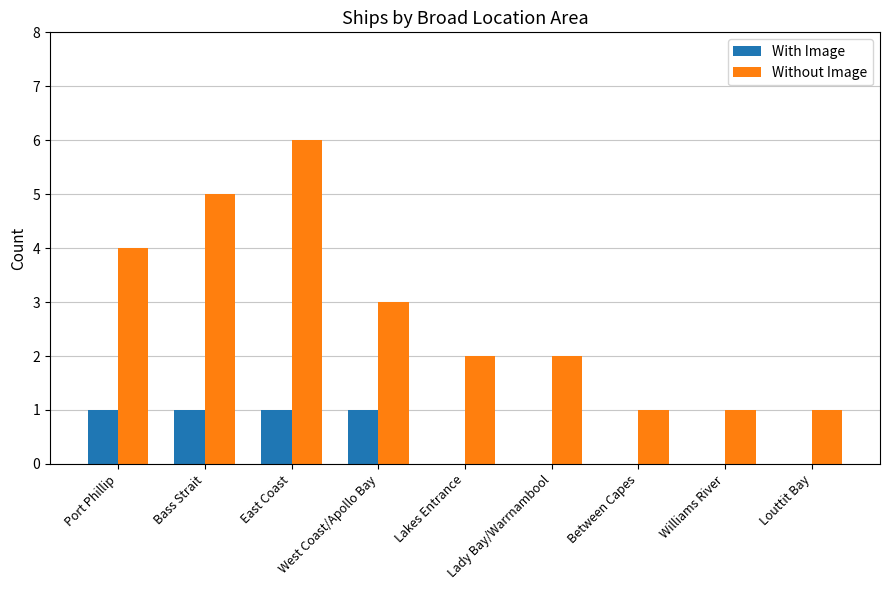

Count the With Image values in the range 0 to 1.

9